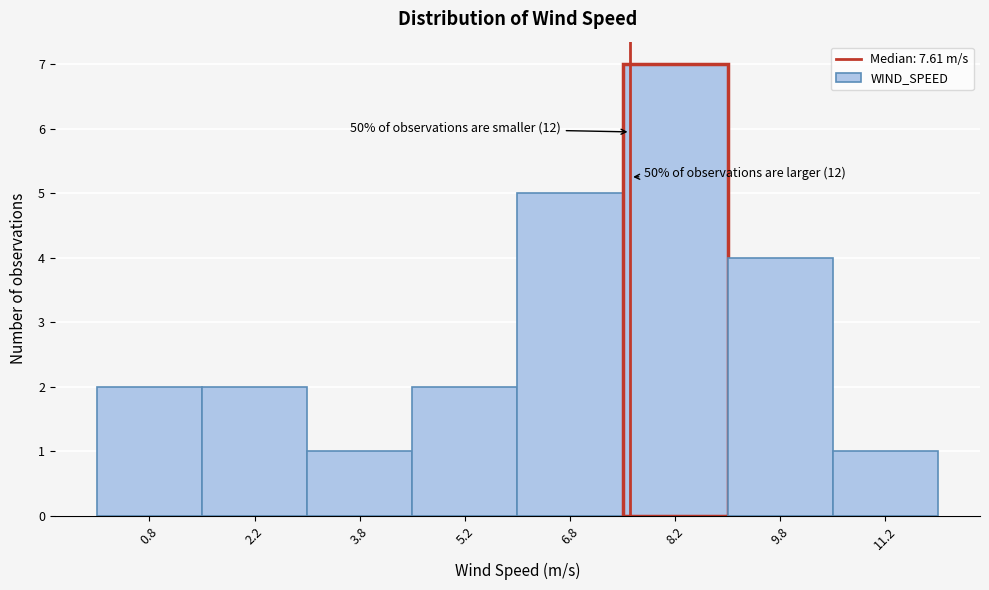

Over which range of the x-axis is the bar tallest?

7.5 to 9.0